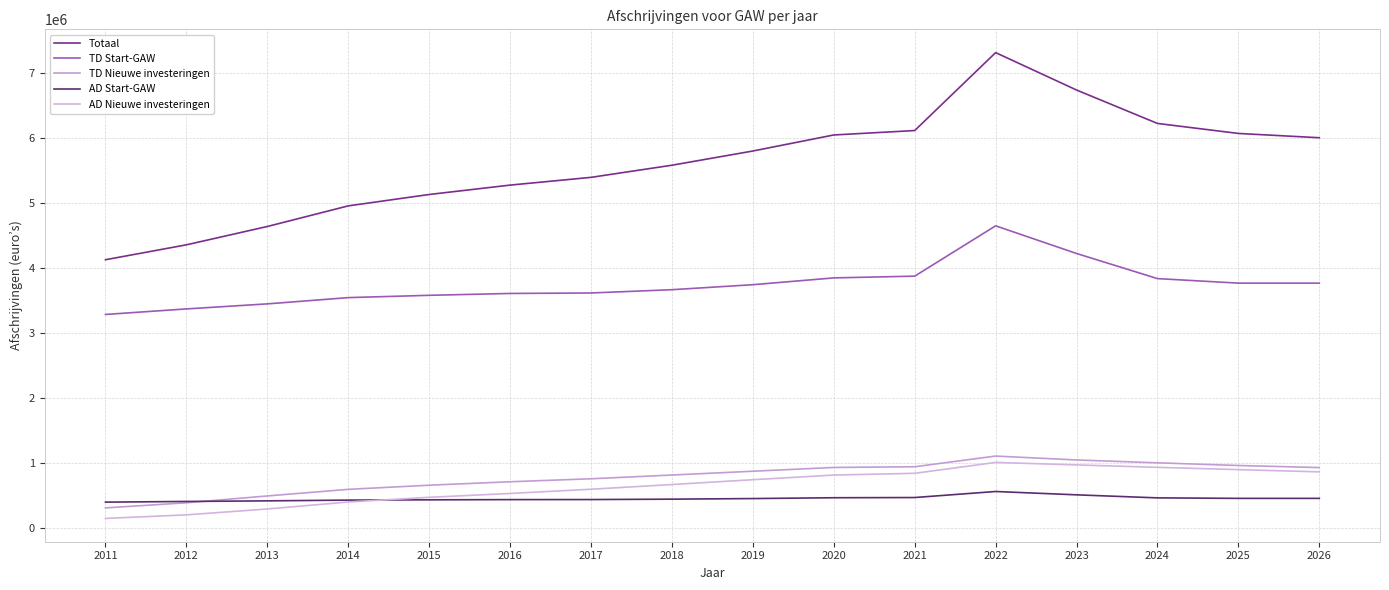

Between 2017 and 2025, which is larger?

2025